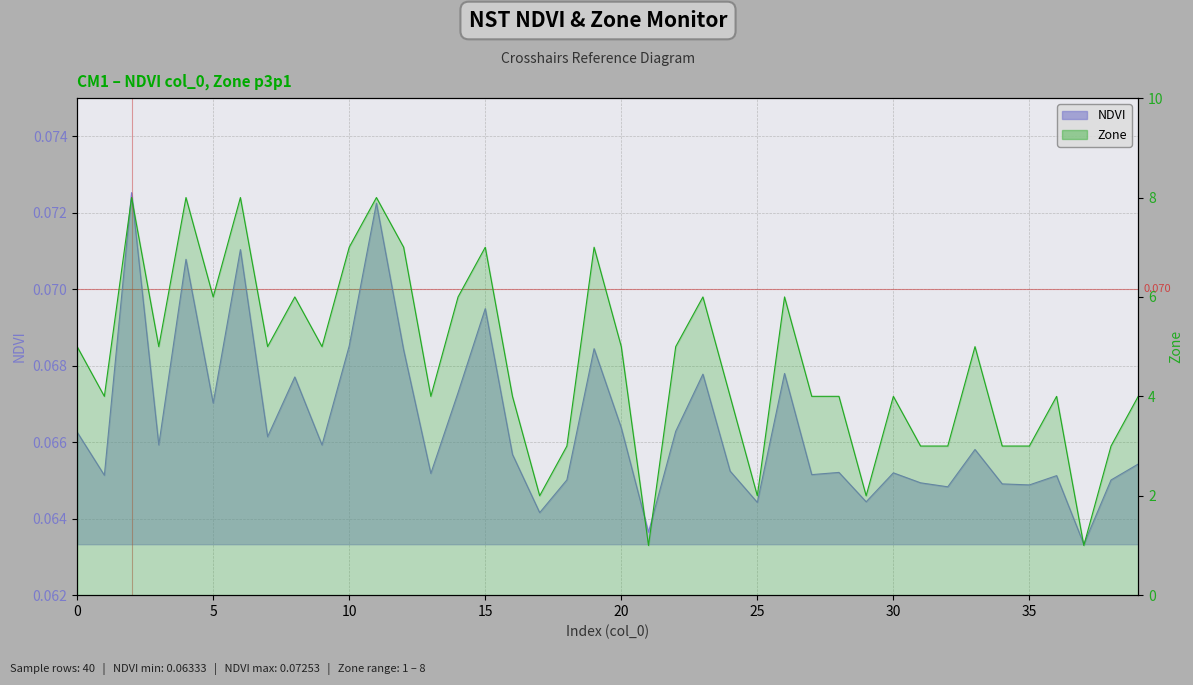

List the labels in order of Zone value, smallest first.

21, 37, 17, 25, 29, 18, 31, 32, 34, 35, 38, 1, 13, 16, 24, 27, 28, 30, 36, 39, 0, 3, 7, 9, 20, 22, 33, 5, 8, 14, 23, 26, 10, 12, 15, 19, 2, 4, 6, 11